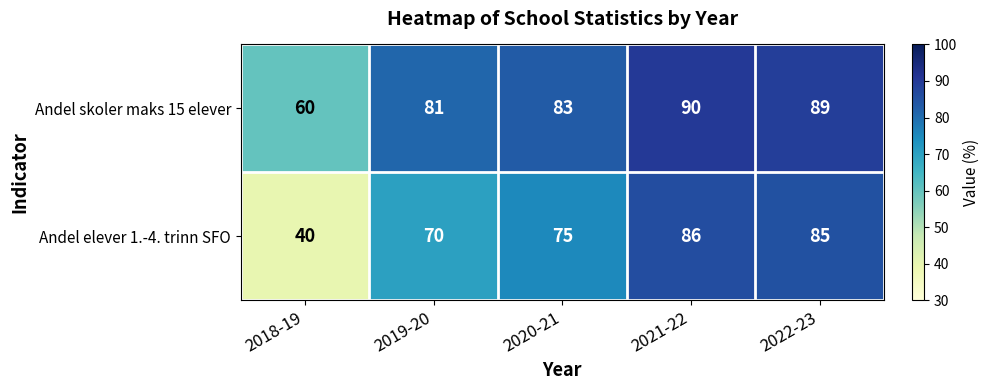

Reading right to left, transcribe all the data shown in this chart.

Andel skoler maks 15 elever: 89	90	83	81	60
Andel elever 1.-4. trinn SFO: 85	86	75	70	40